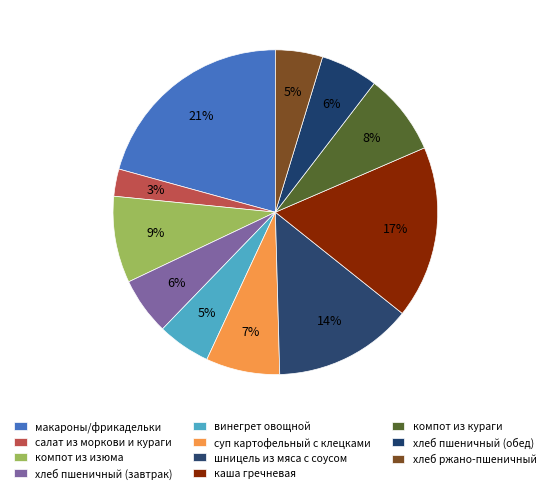

Count the number of slices in the pie.

11